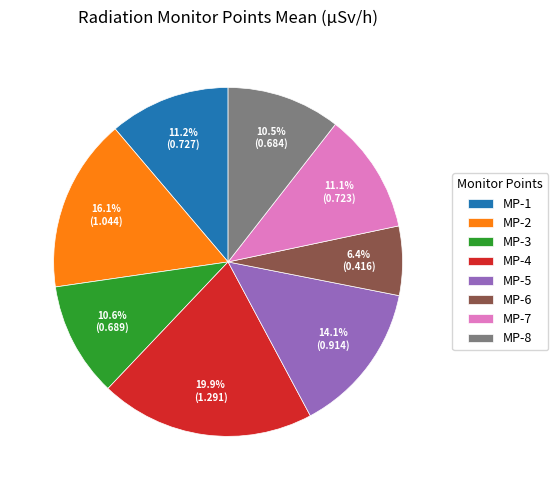

To the nearest percent, what portion does MP-1 represent?

11%